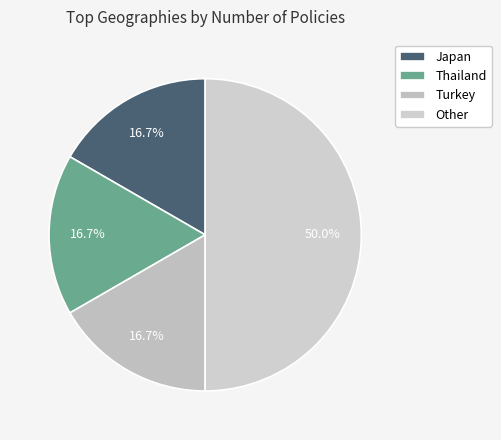

What percentage is NOT represented by Turkey?

83.3%